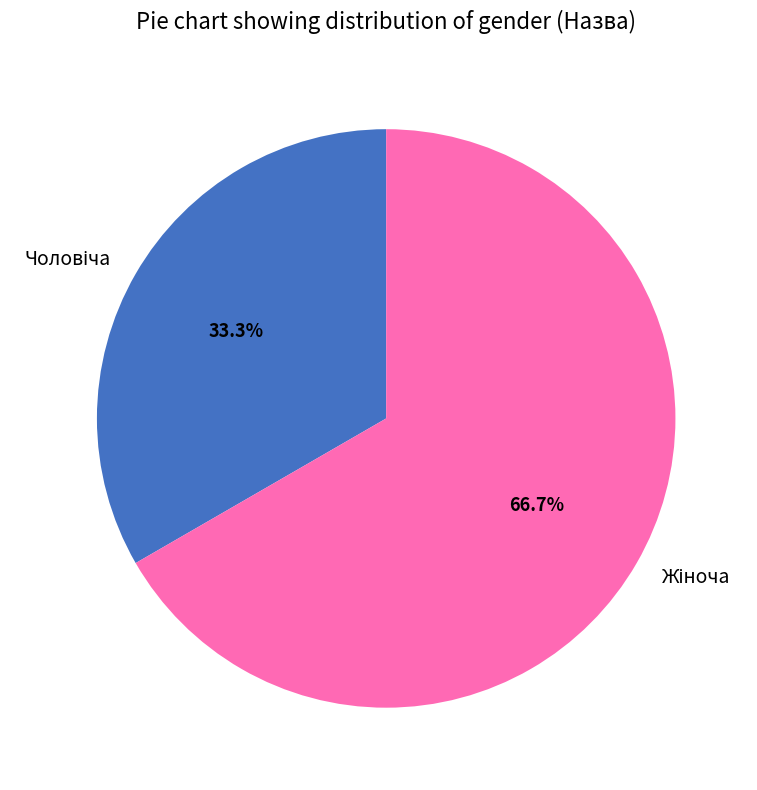

Is there a majority slice in this chart?

Yes